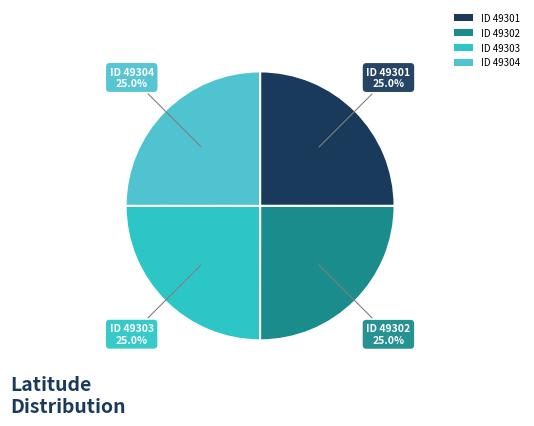

What is the smallest slice in the pie chart?

49304